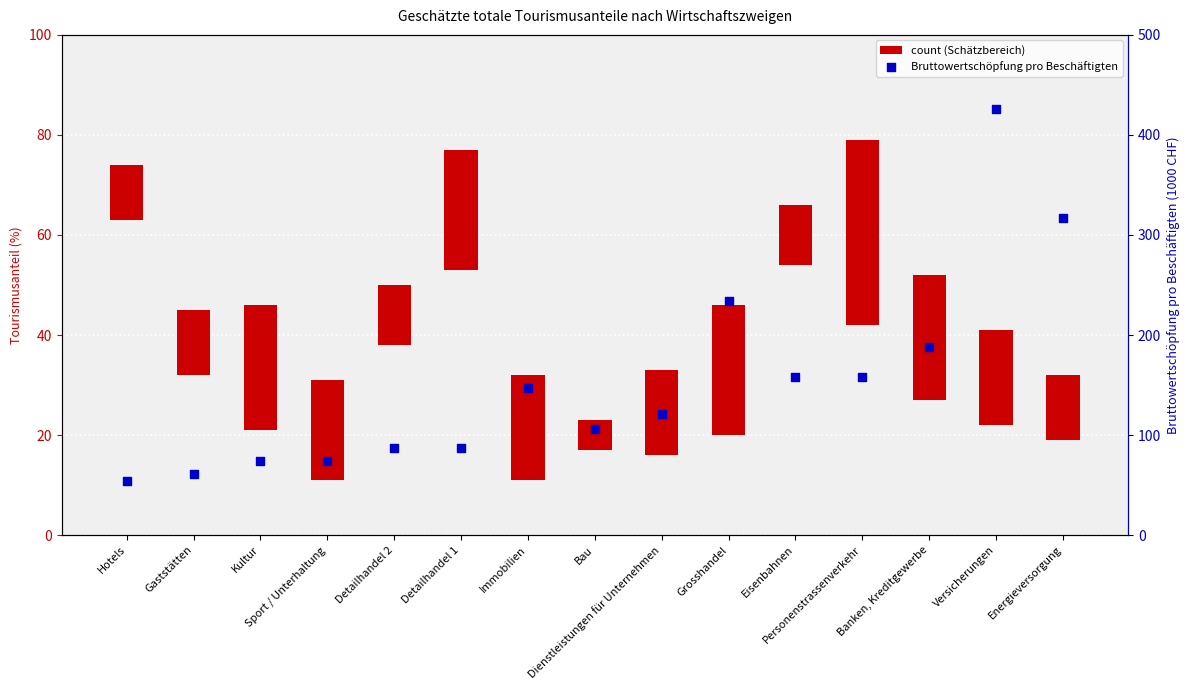

Which series contains the highest Y value?

Bruttowertschöpfung pro Beschäftigten